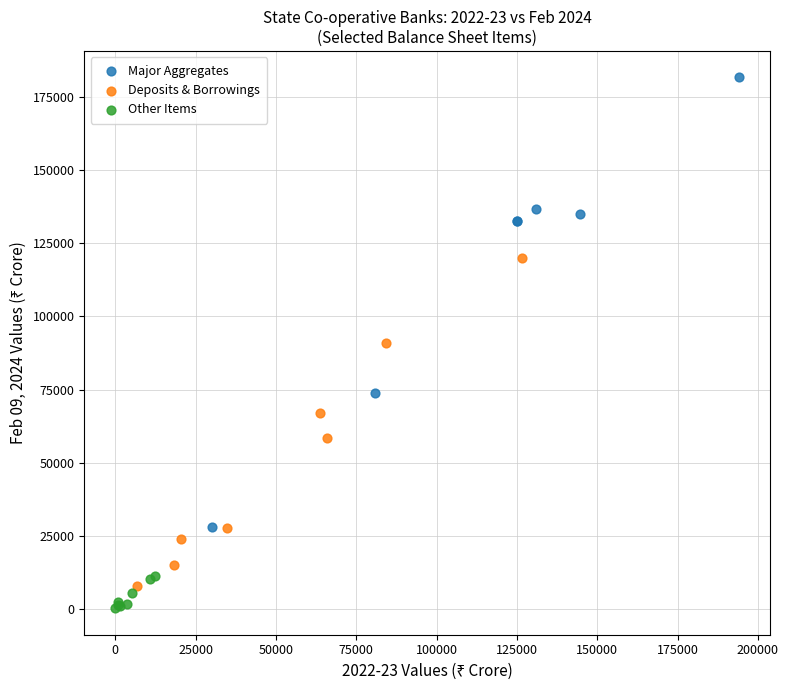

Which series has the widest spread of Y values?

Major Aggregates